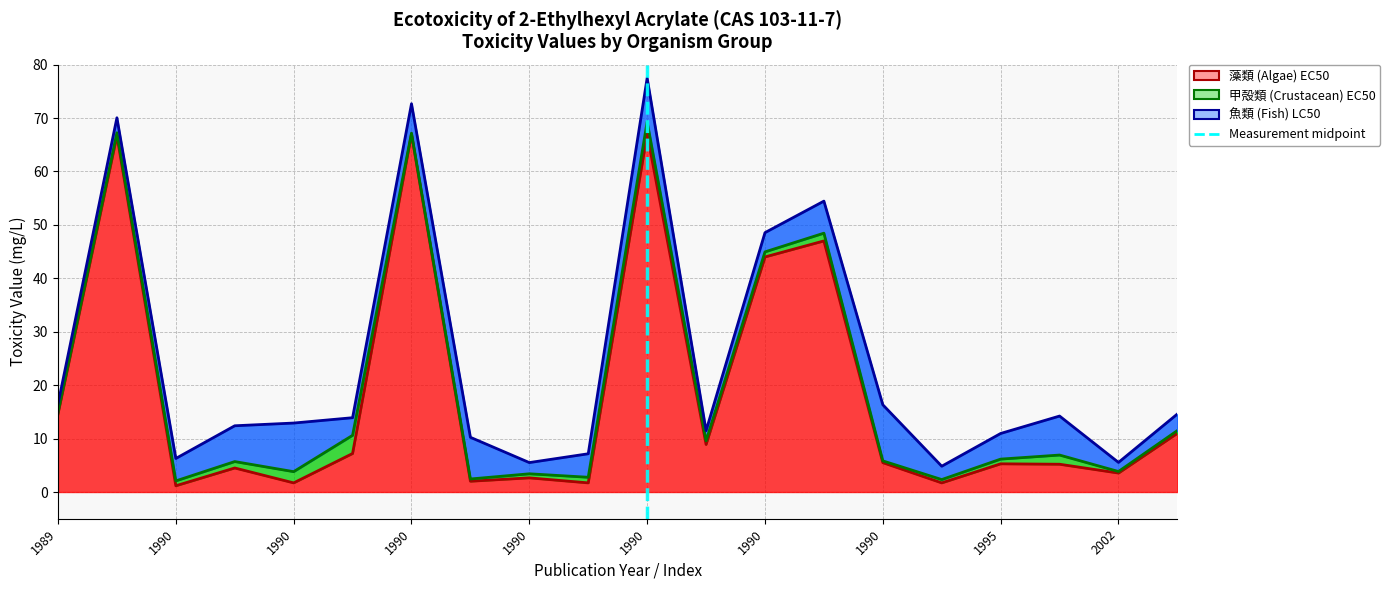

What is the total value across all series at 1990?

70.0